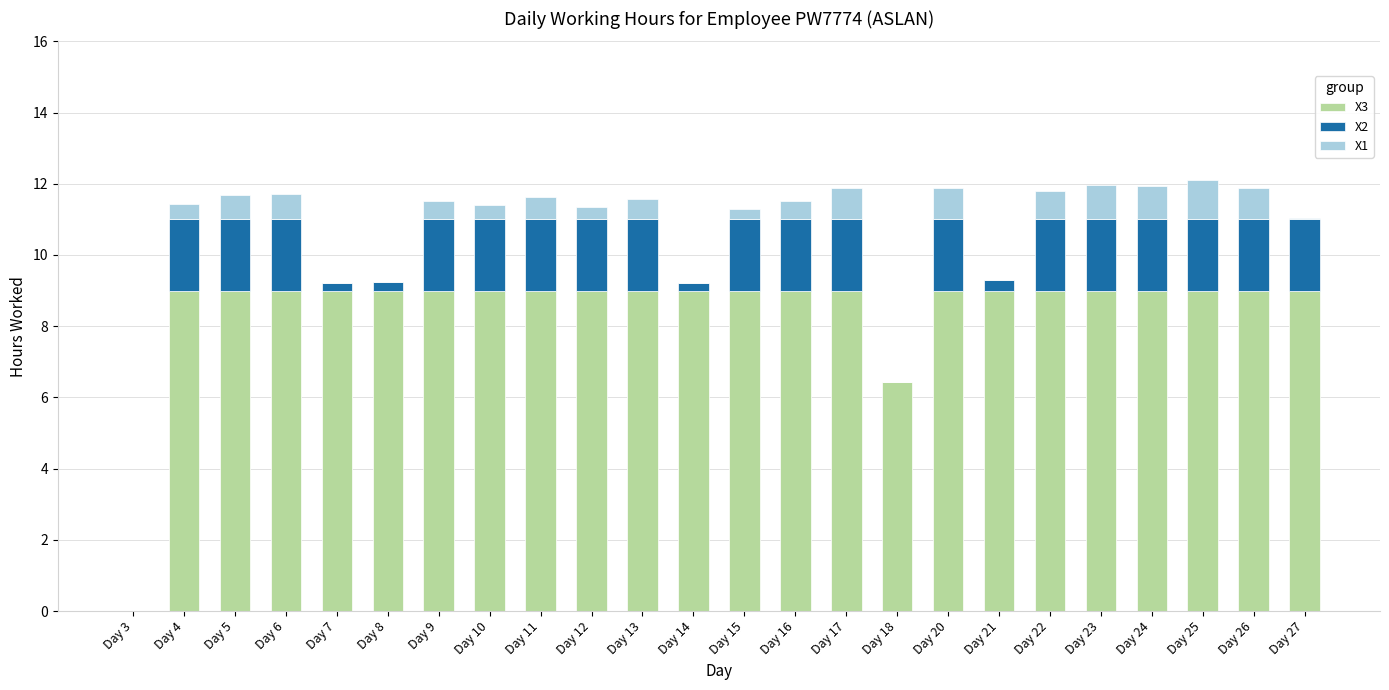

Are the bars grouped side by side (vs. stacked)?

No